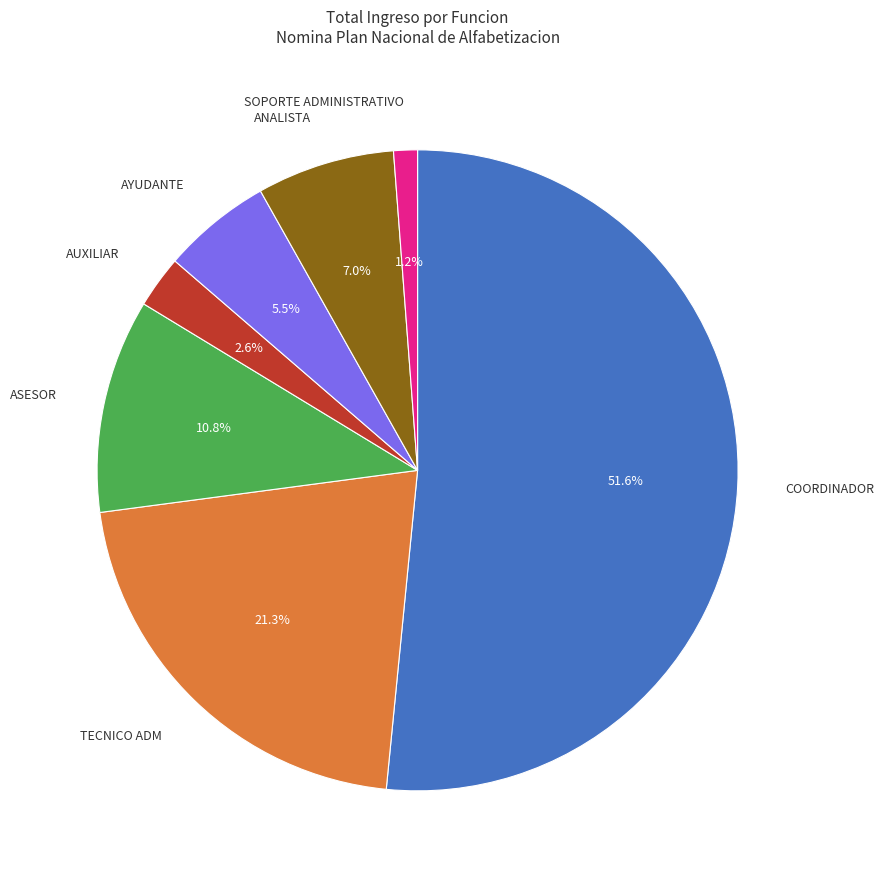

Is there any slice that represents more than half of the pie?

Yes